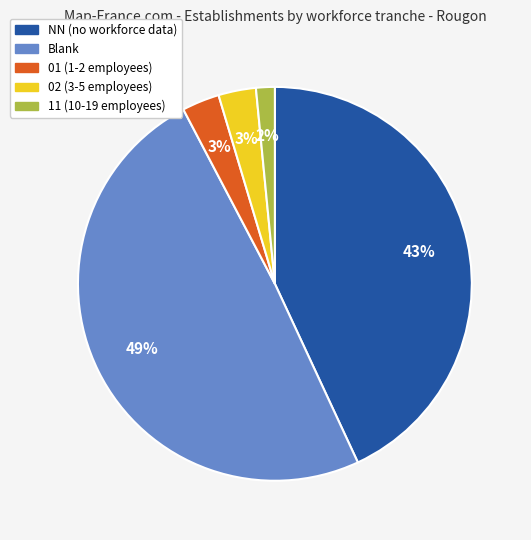

What is the largest slice in the pie chart?

Blank